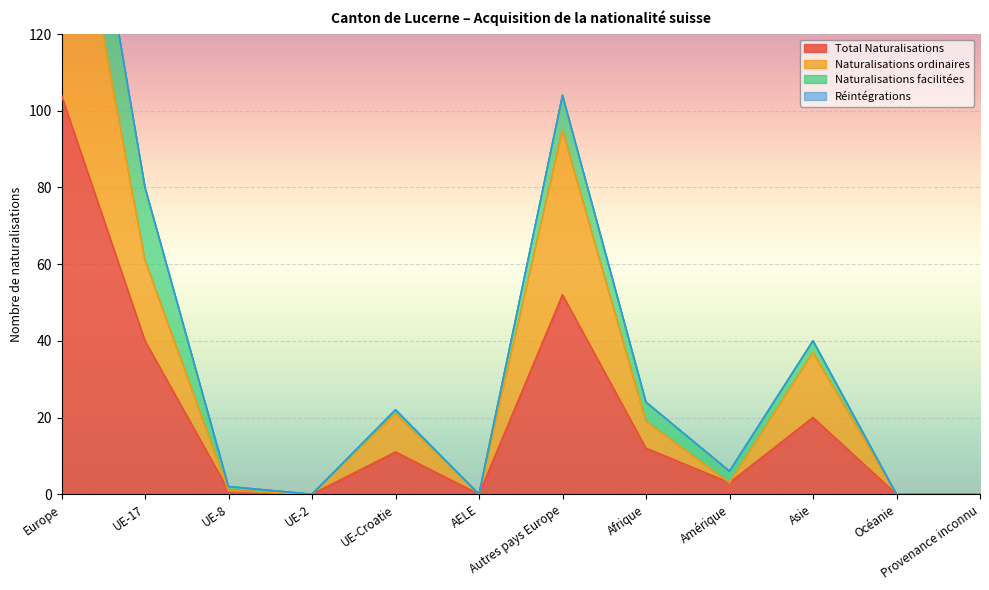

How many interior local valleys does the Naturalisations ordinaires series have?

3